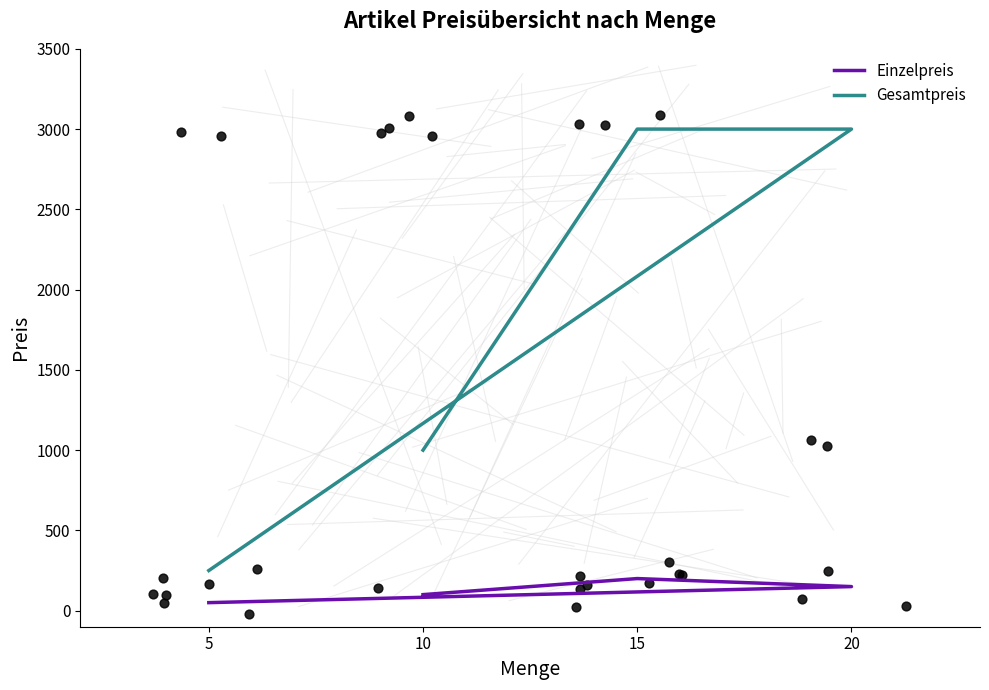

Is the value of Gesamtpreis at 20 greater than the value of Einzelpreis at 10?

Yes